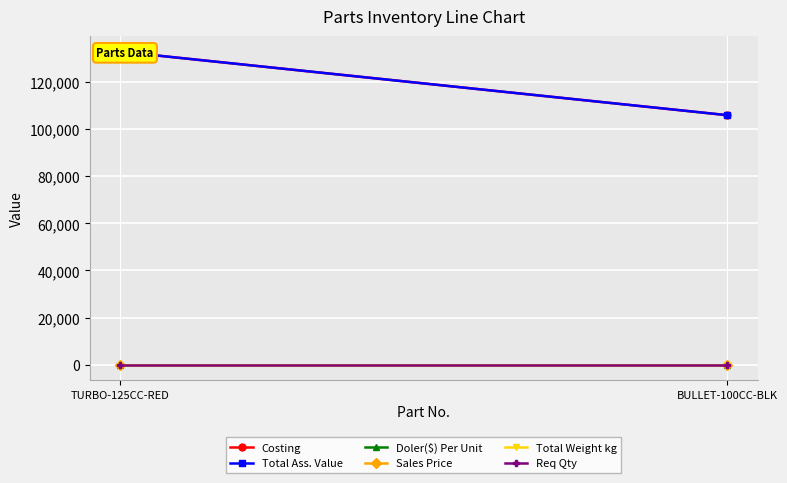

At which category does the chart reach its minimum across all series?

TURBO-125CC-RED